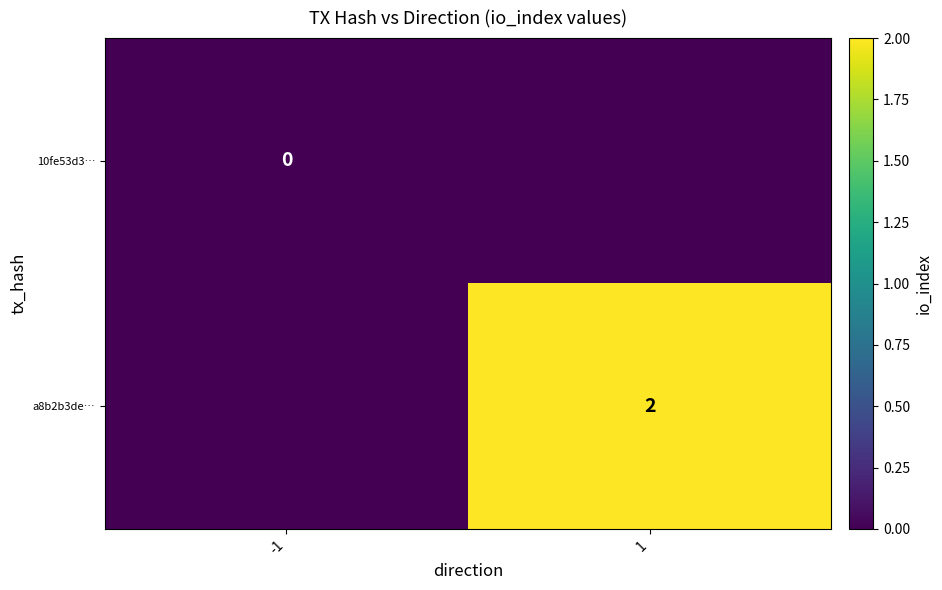

At which category is the sum across all series the highest?

1